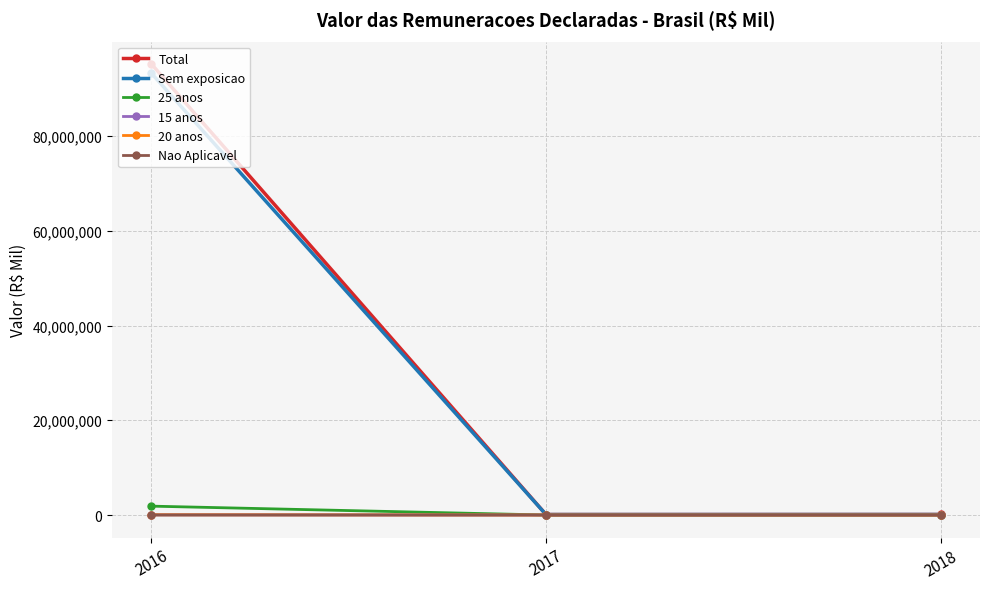

Which series changed the most between 2016 and 2018?

Total